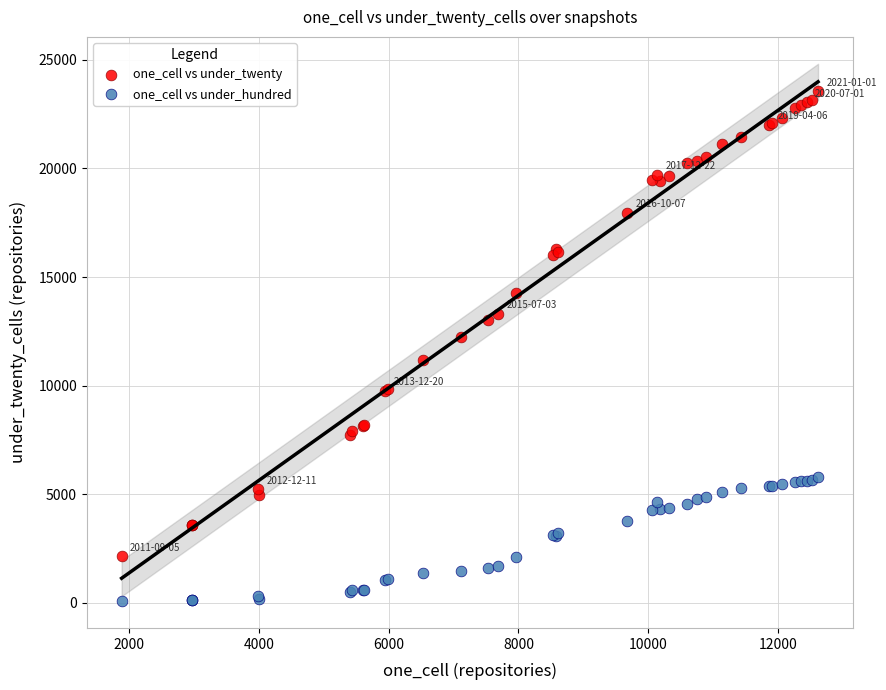

Which series contains the lowest Y value?

one_cell vs under_hundred